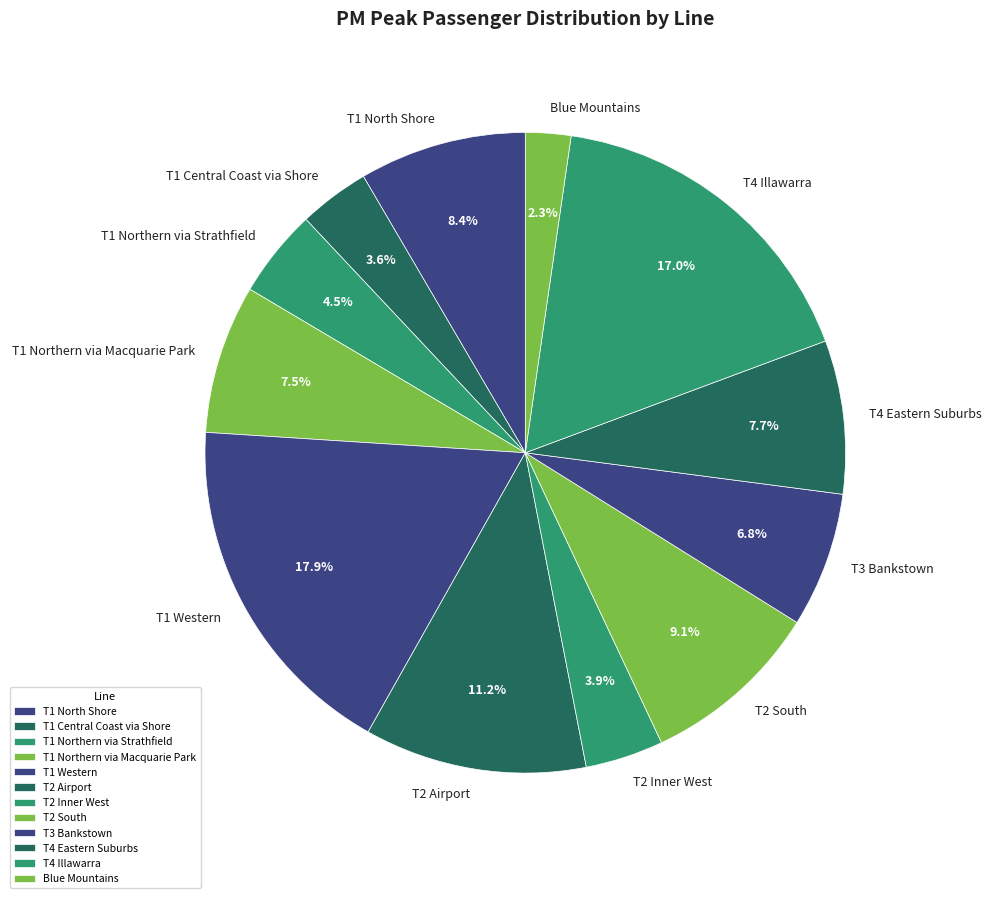

To the nearest percent, what percentage of the pie is Blue Mountains?

2%